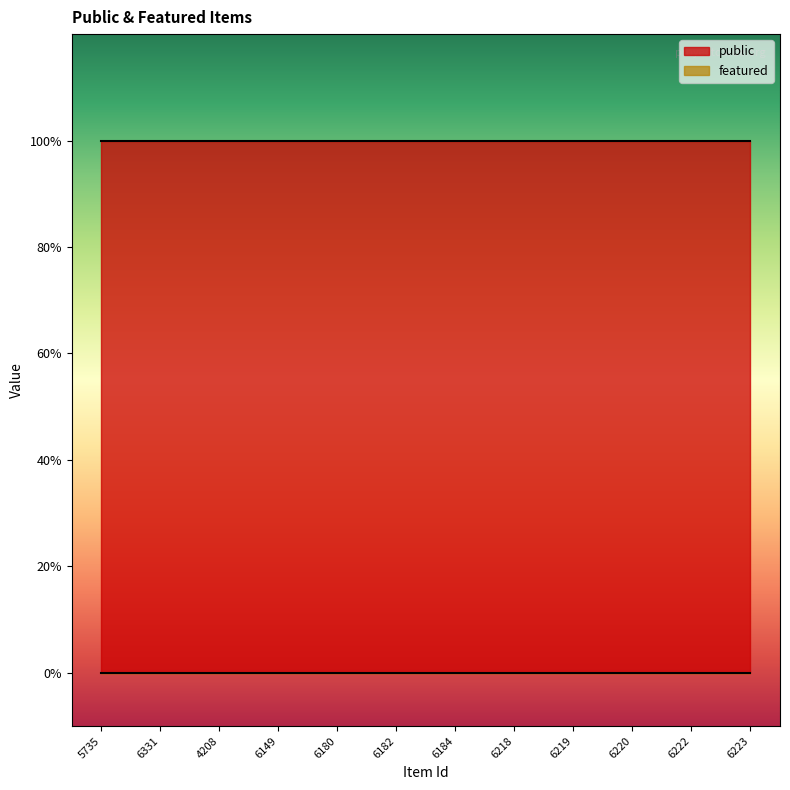

Which category has the lowest value in the public series?

5735